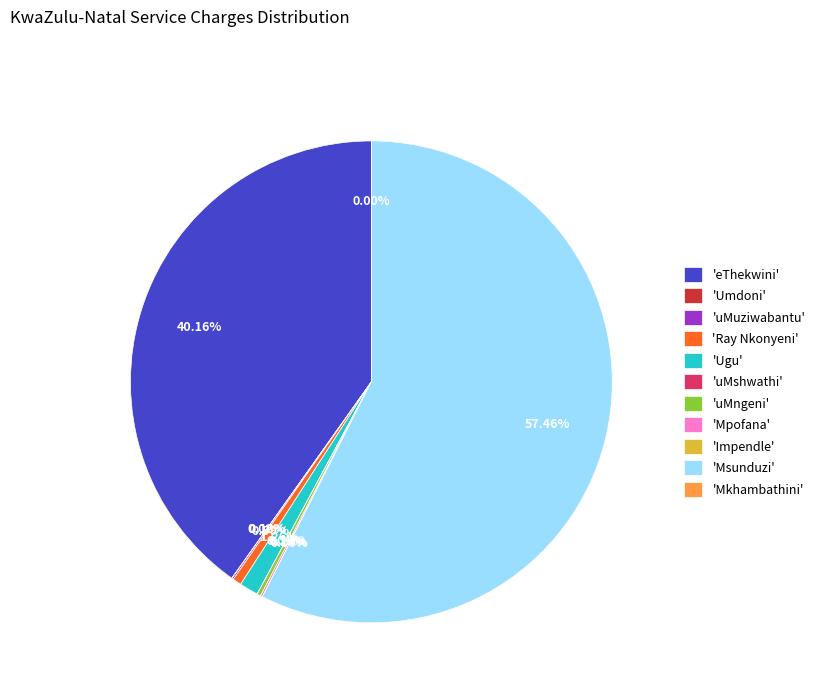

Which category accounts for the majority?

'Msunduzi'